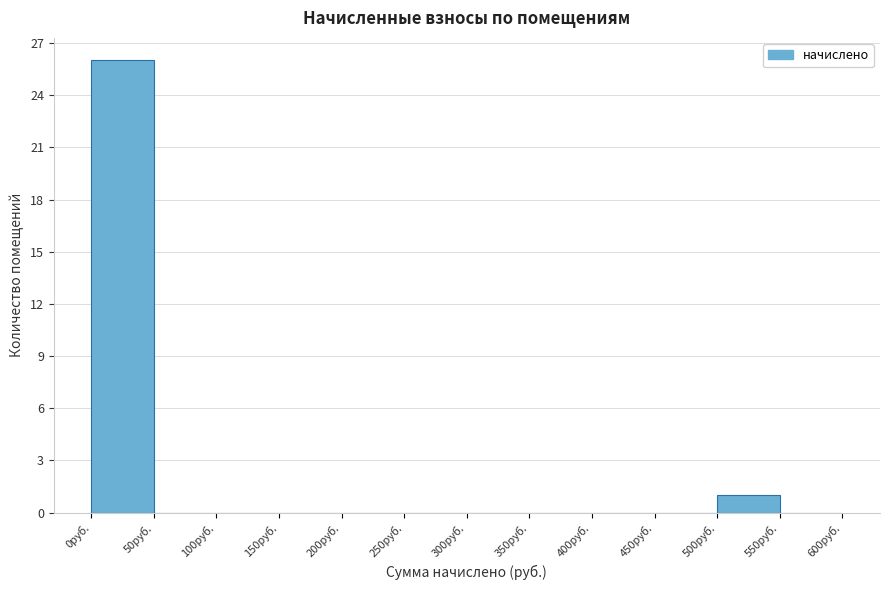

Over which range of the x-axis is the bar tallest?

0 to 50